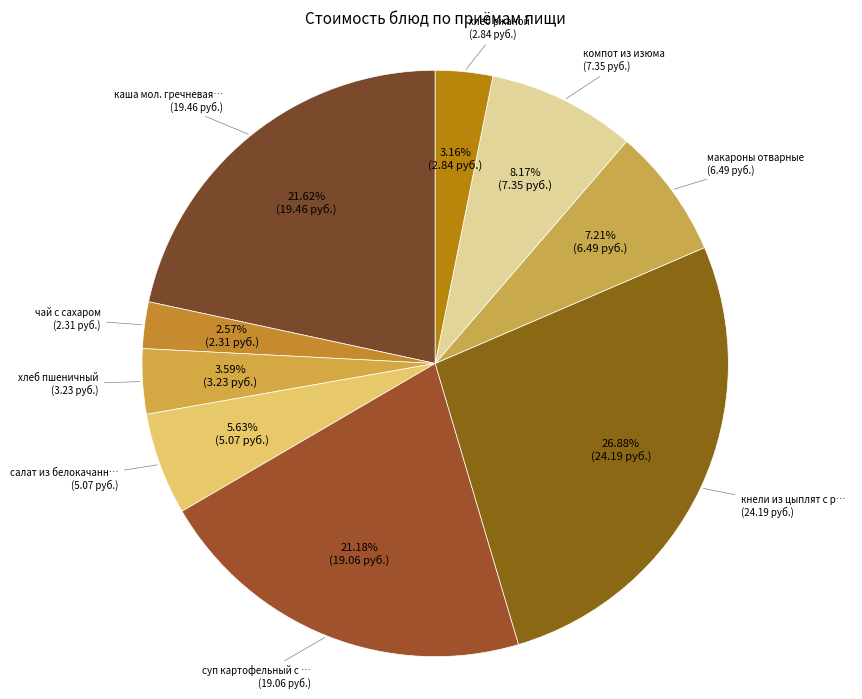

How many segments does this pie chart have?

9